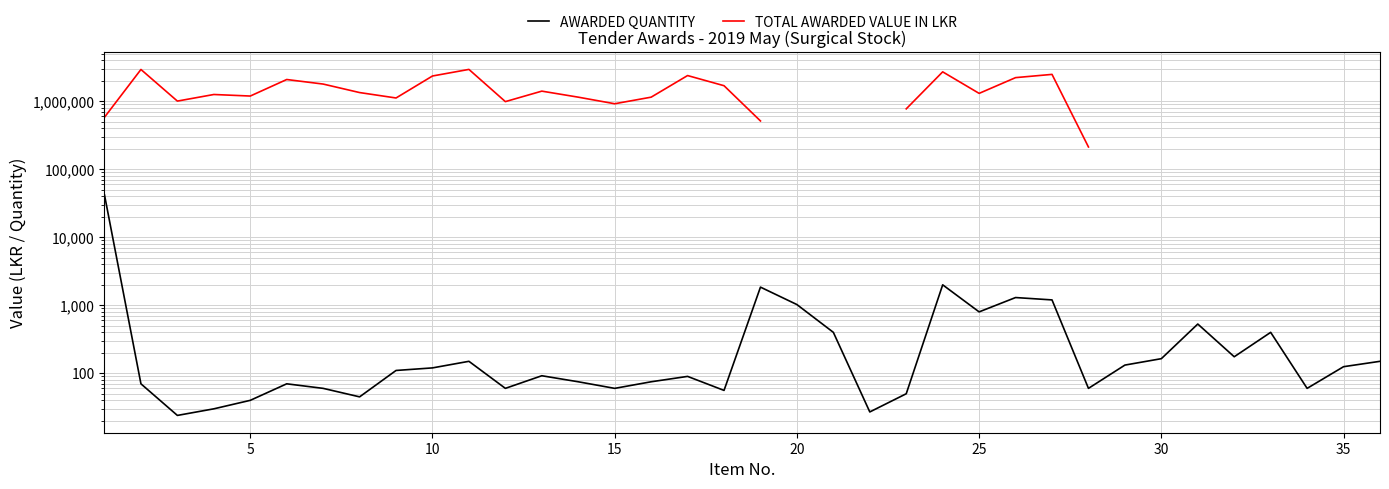

How many interior local valleys does the AWARDED QUANTITY series have?

10